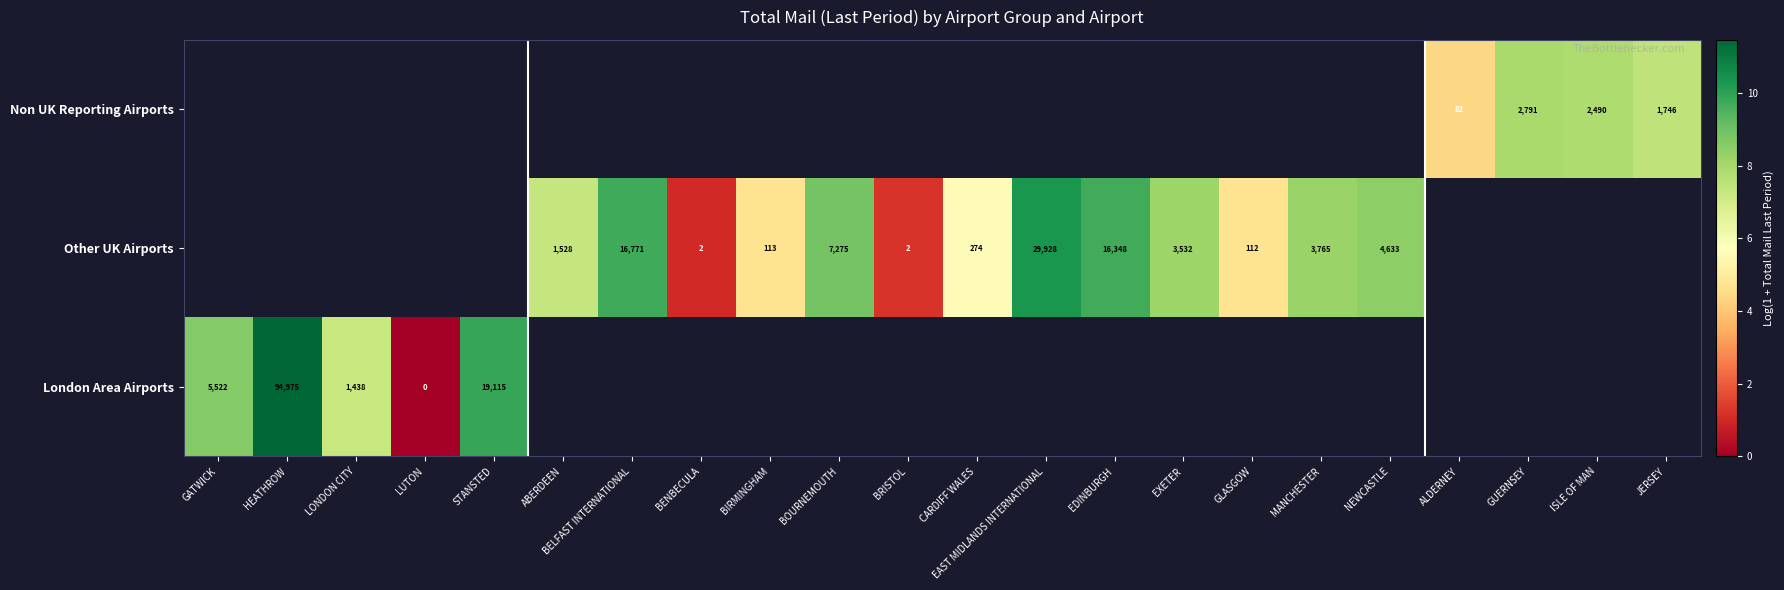

At which label is London Area Airports closest to 5?

LONDON CITY